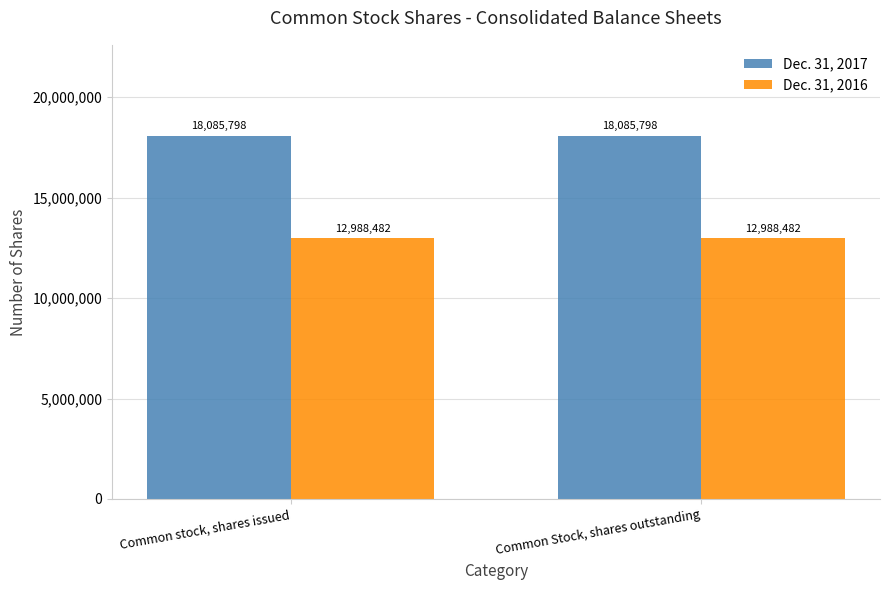

What is the average value of the Dec. 31, 2017 series?

18085798